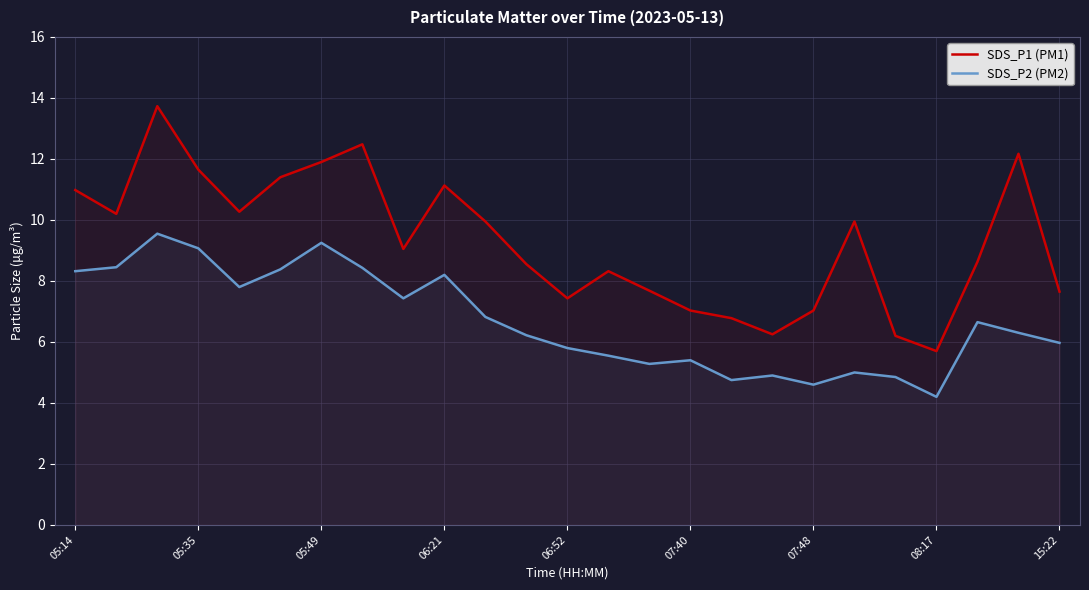

Rank the series by their average value, from lowest to highest.

SDS_P2 (PM2), SDS_P1 (PM1)